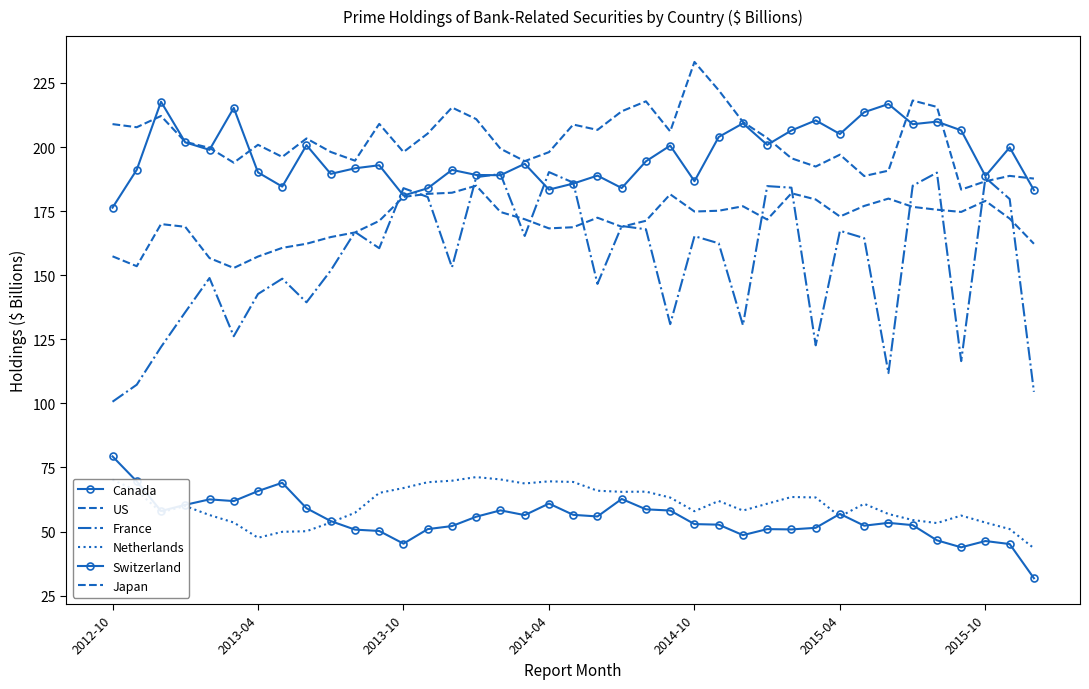

True or false: Canada and Switzerland intersect in this chart.

False